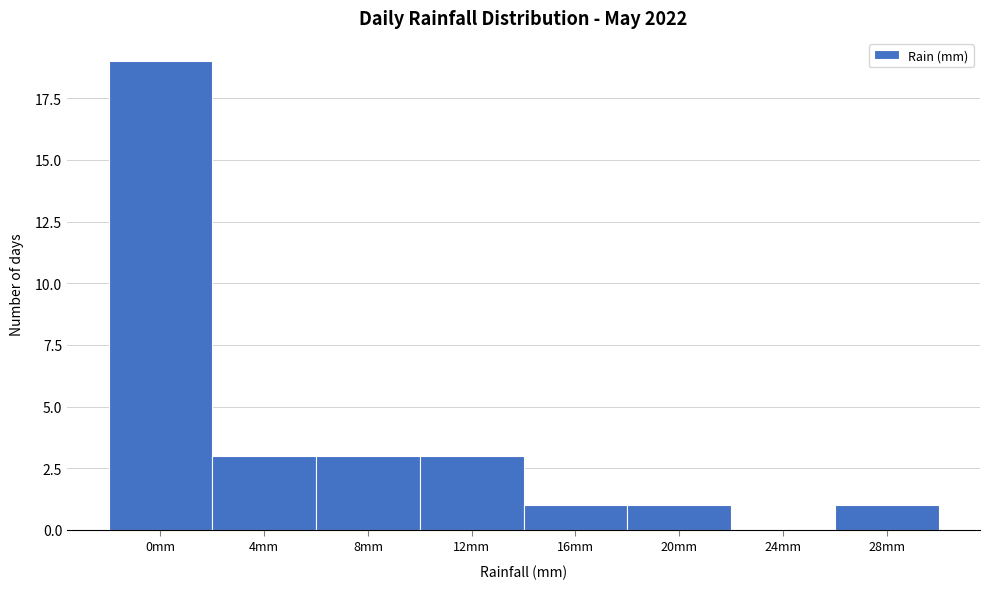

Reading left to right, list all the values displayed in this chart.

0mm=19	4mm=3	8mm=3	12mm=3	16mm=1	20mm=1	24mm=0	28mm=1